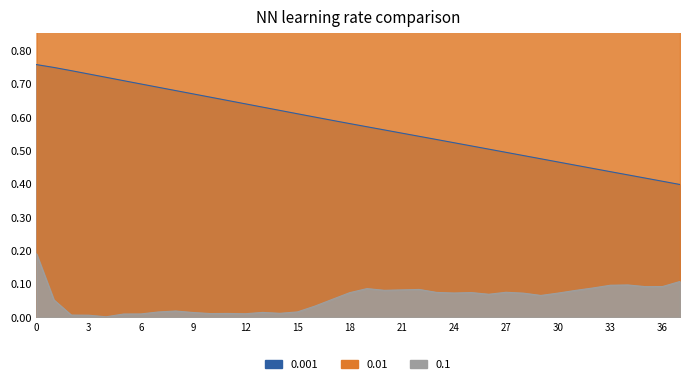

Rank the categories by qx value from lowest to highest.

4, 3, 2, 5, 6, 12, 10, 11, 14, 9, 13, 7, 15, 8, 16, 1, 17, 29, 26, 28, 30, 24, 18, 25, 23, 27, 31, 20, 21, 22, 19, 32, 35, 36, 33, 34, 37, 0